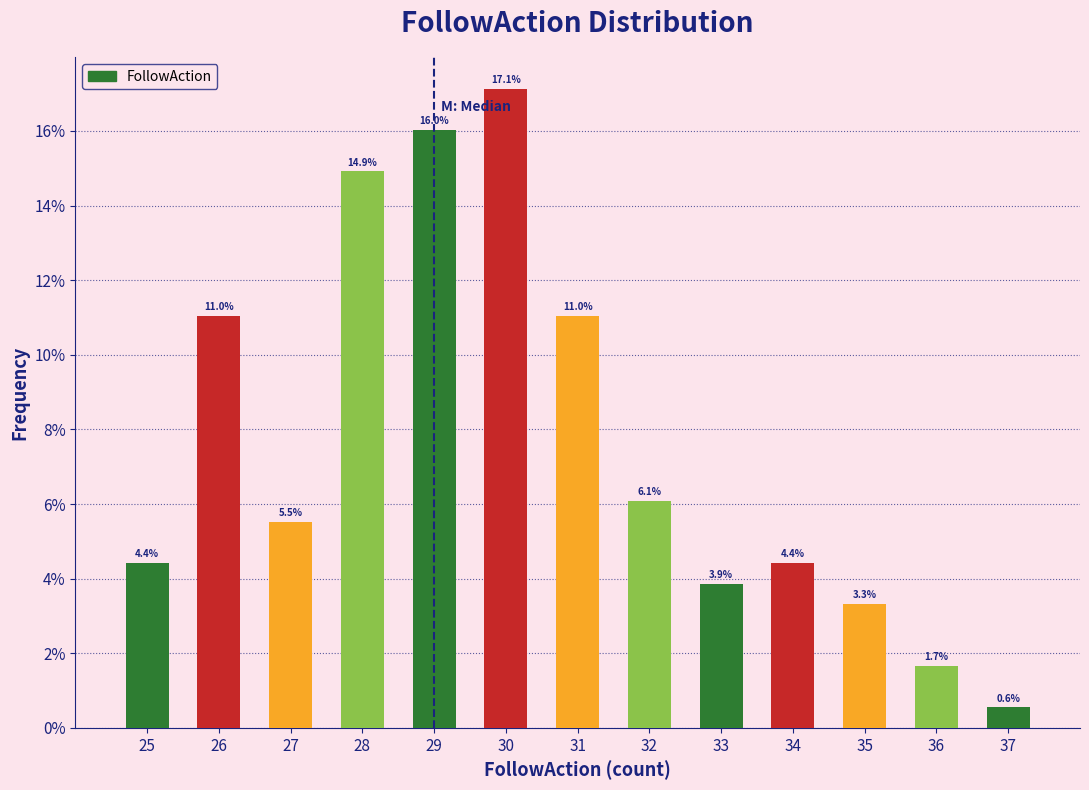

Reading left to right, what are all the values shown in this chart?

25=4.4	26=11.0	27=5.5	28=14.9	29=16.0	30=17.1	31=11.0	32=6.1	33=3.9	34=4.4	35=3.3	36=1.7	37=0.6